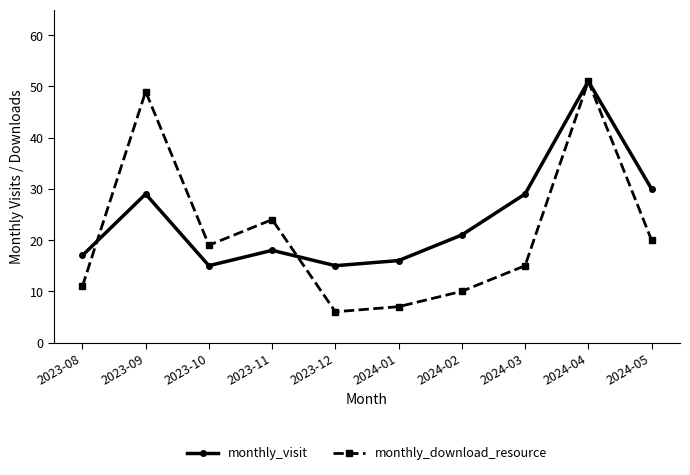

How many lines are shown in the chart?

2